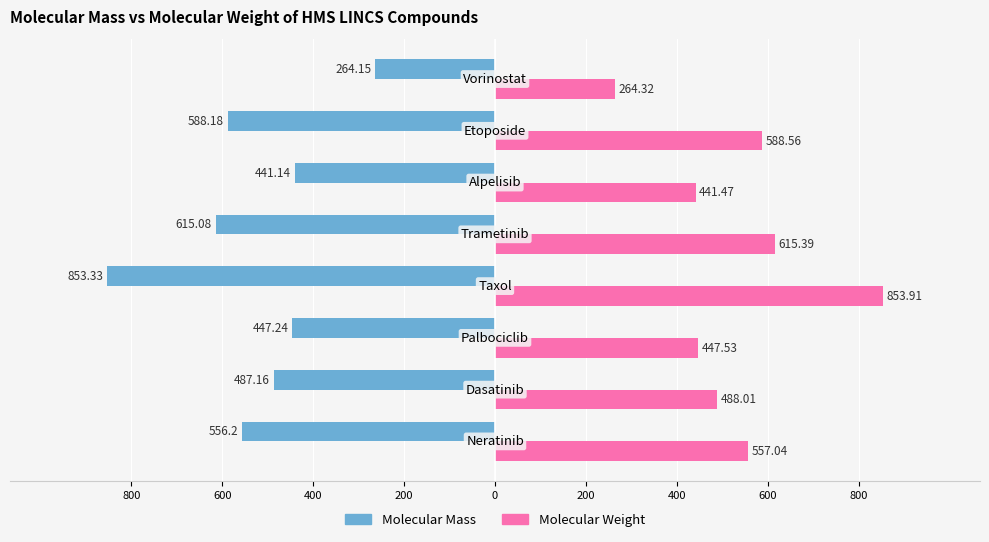

How many bars are there in total?

16